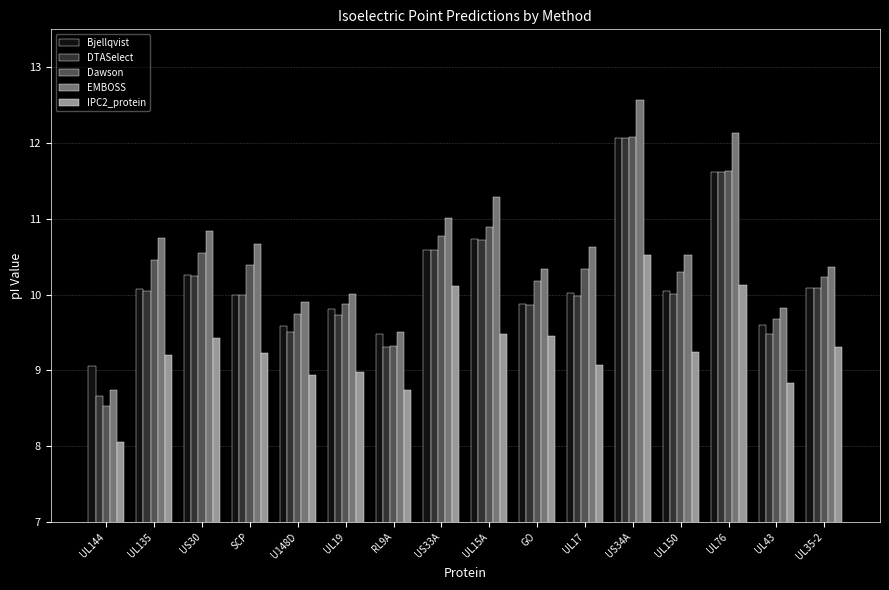

Which series has the largest total across all categories?

EMBOSS